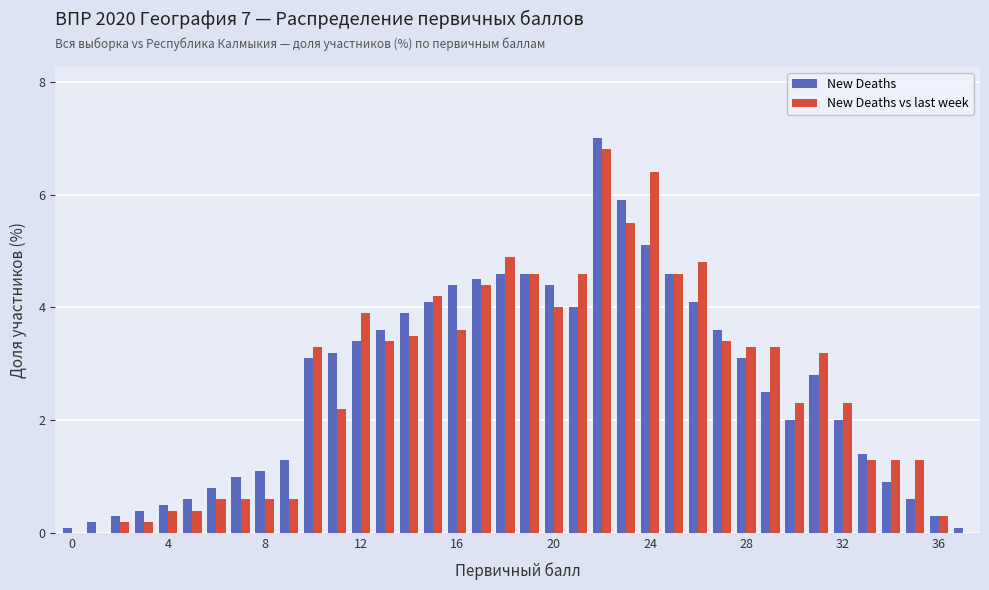

Reading left to right, extract all data points from this chart.

New Deaths: 0.1	0.2	0.3	0.4	0.5	0.6	0.8	1.0	1.1	1.3	3.1	3.2	3.4	3.6	3.9	4.1	4.4	4.5	4.6	4.6	4.4	4.0	7.0	5.9	5.1	4.6	4.1	3.6	3.1	2.5	2.0	2.8	2.0	1.4	0.9	0.6	0.3	0.1
New Deaths vs last week: 0.0	0.0	0.2	0.2	0.4	0.4	0.6	0.6	0.6	0.6	3.3	2.2	3.9	3.4	3.5	4.2	3.6	4.4	4.9	4.6	4.0	4.6	6.8	5.5	6.4	4.6	4.8	3.4	3.3	3.3	2.3	3.2	2.3	1.3	1.3	1.3	0.3	0.0